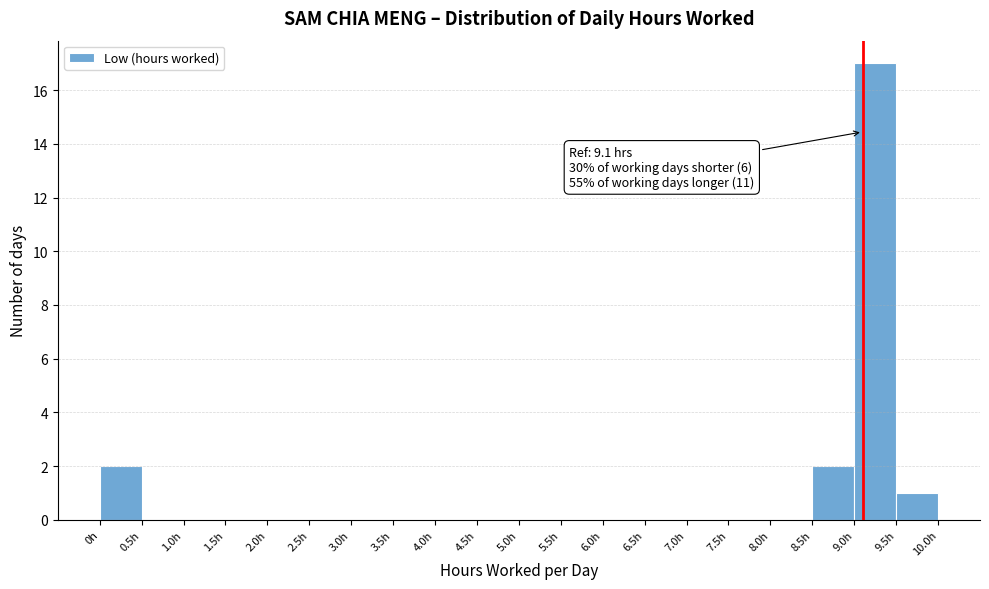

Over which range of the x-axis is the bar tallest?

9.0 to 9.5